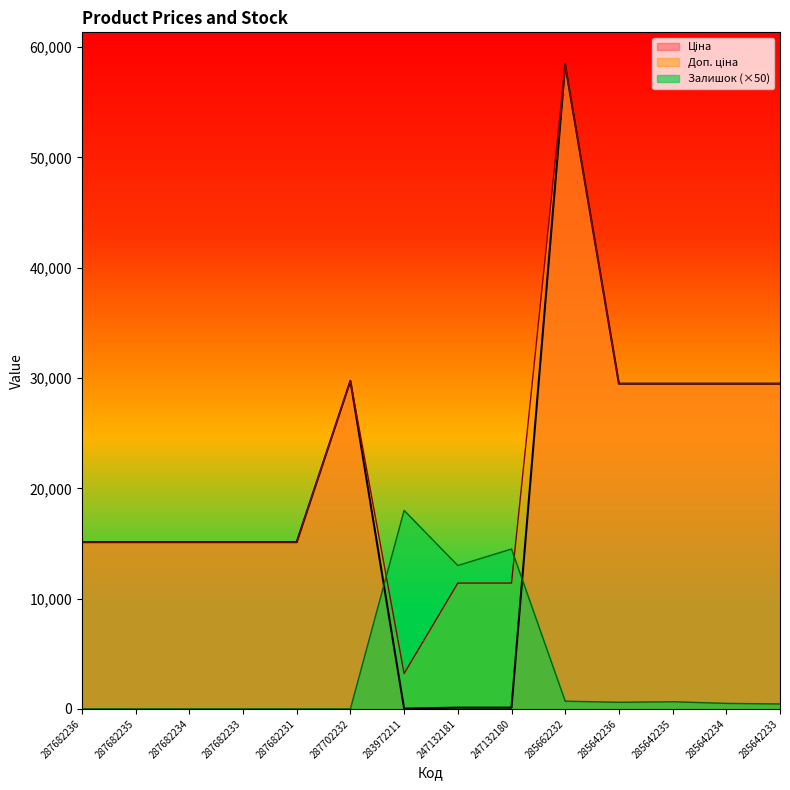

What is the label of the 11th point from the left?

285642236